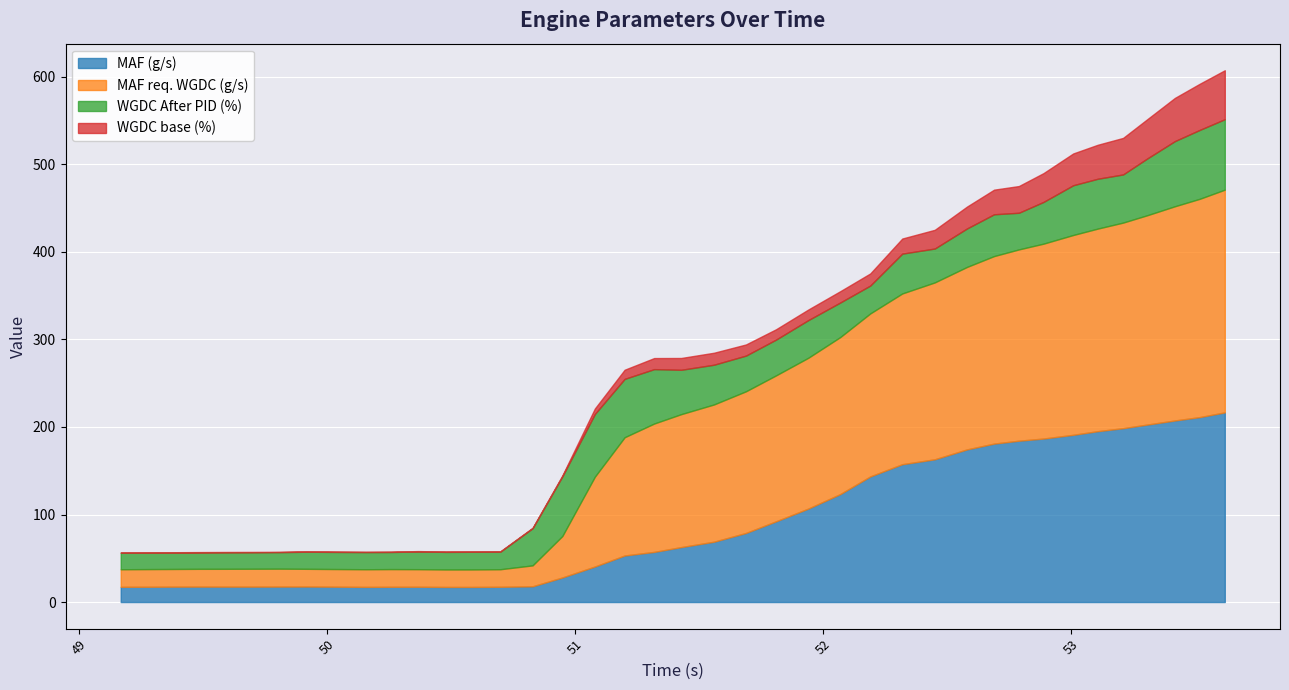

True or false: WGDC After PID (%) has a value of 62.2 at 51.318.

True